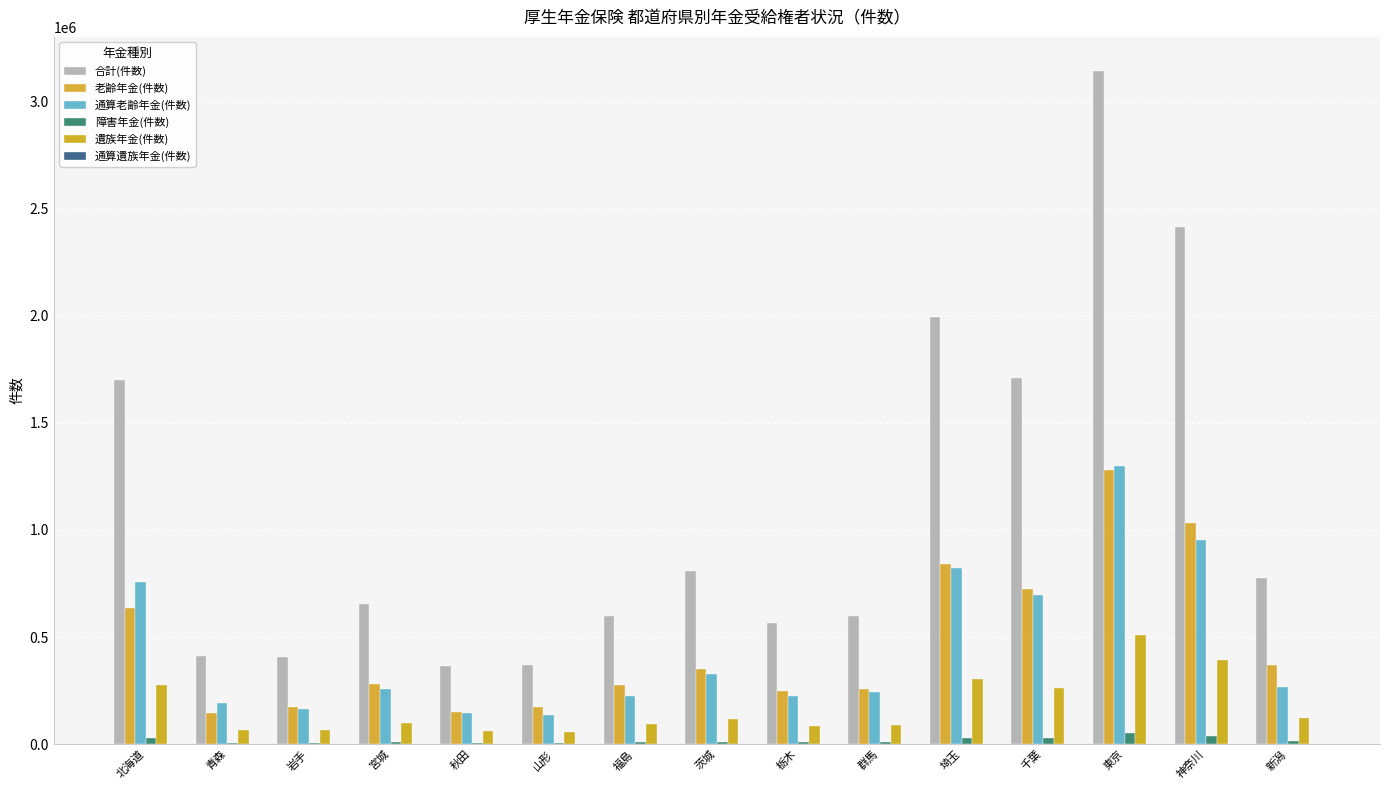

Reading left to right, extract all data points from this chart.

合計(件数): 北海道=1698882	青森=410745	岩手=408984	宮城=652564	秋田=363406	山形=368119	福島=599614	茨城=807816	栃木=565985	群馬=597174	埼玉=1995570	千葉=1711294	東京=3144440	神奈川=2415918	新潟=775111
老齢年金(件数): 北海道=634594	青森=144958	岩手=170985	宮城=282036	秋田=150086	山形=171808	福島=273652	茨城=348455	栃木=248304	群馬=255294	埼玉=842067	千葉=723774	東京=1280933	神奈川=1030644	新潟=371276
通算老齢年金(件数): 北海道=755852	青森=192990	岩手=163598	宮城=258331	秋田=146384	山形=133610	福島=223133	茨城=328936	栃木=224648	群馬=243713	埼玉=821369	千葉=697428	東京=1299775	神奈川=951870	新潟=267005
障害年金(件数): 北海道=30656	青森=6790	岩手=7287	宮城=10985	秋田=5859	山形=6584	福島=10866	茨城=12126	栃木=8739	群馬=9767	埼玉=29126	千葉=26700	東京=51660	神奈川=39113	新潟=13647
遺族年金(件数): 北海道=276452	青森=65671	岩手=66844	宮城=100810	秋田=60764	山形=55847	福島=91604	茨城=117937	栃木=83996	群馬=88035	埼玉=302006	千葉=262533	東京=509572	神奈川=393009	新潟=122652
通算遺族年金(件数): 北海道=1328	青森=336	岩手=270	宮城=402	秋田=313	山形=270	福島=359	茨城=362	栃木=298	群馬=365	埼玉=1002	千葉=859	東京=2500	神奈川=1282	新潟=531